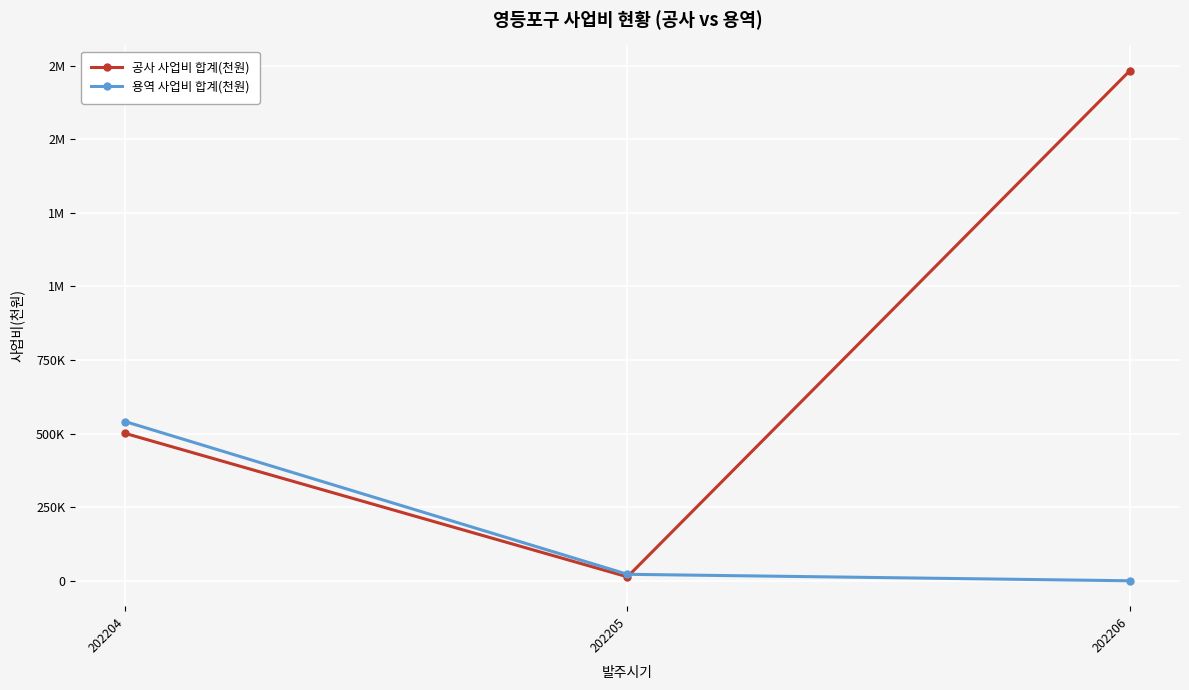

Which series has the widest spread of values?

공사 사업비 합계(천원)